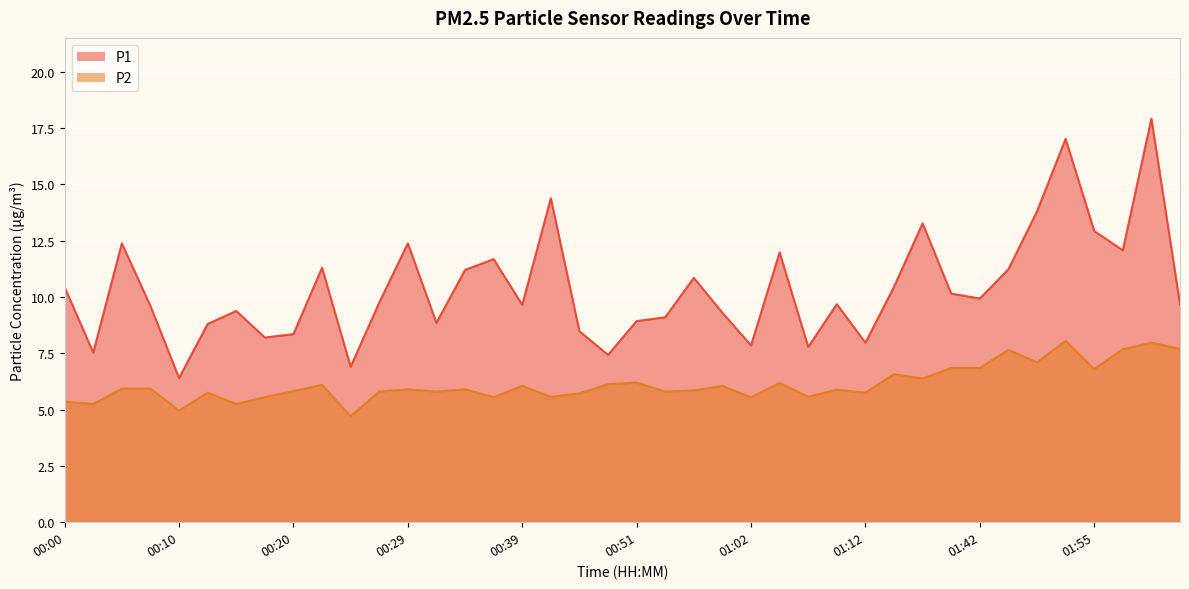

Reading left to right, transcribe all the data shown in this chart.

P1: 10.4	7.5	12.4	9.6	6.4	8.8	9.4	8.2	8.3	11.3	6.9	9.8	12.4	8.8	11.2	11.7	9.7	14.4	8.5	7.4	8.9	9.1	10.8	9.3	7.8	12.0	7.8	9.7	8.0	10.4	13.3	10.2	9.9	11.2	13.8	17.0	12.9	12.1	17.9	9.7
P2: 5.3	5.2	5.9	5.9	5.0	5.8	5.2	5.5	5.8	6.1	4.7	5.8	5.9	5.8	5.9	5.5	6.0	5.6	5.7	6.1	6.2	5.8	5.8	6.0	5.5	6.2	5.6	5.9	5.8	6.6	6.4	6.8	6.8	7.7	7.1	8.1	6.8	7.7	8.0	7.7